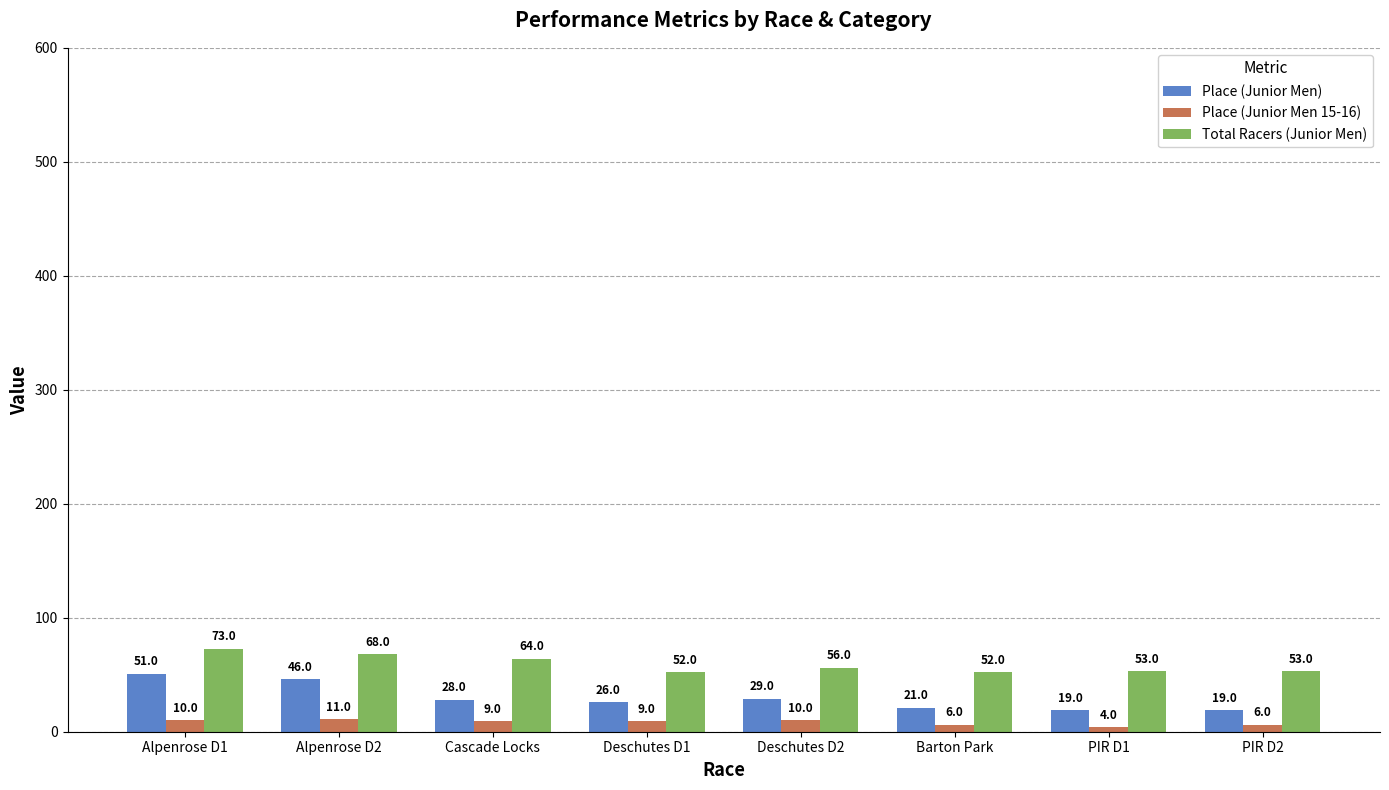

True or false: Place (Junior Men 15-16) has a value of 11 at Alpenrose D2.

True